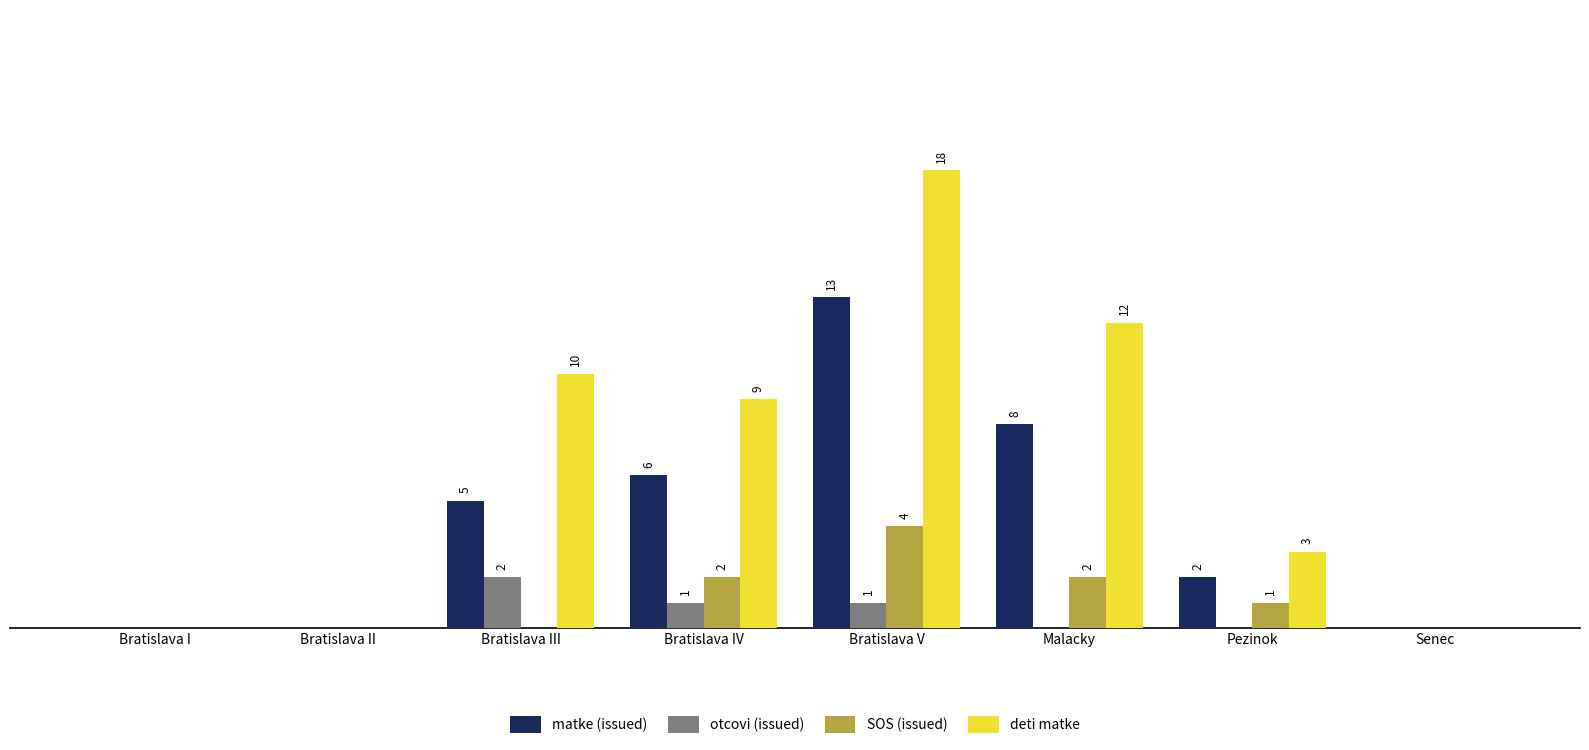

At which label is matke (issued) closest to 6?

Bratislava IV